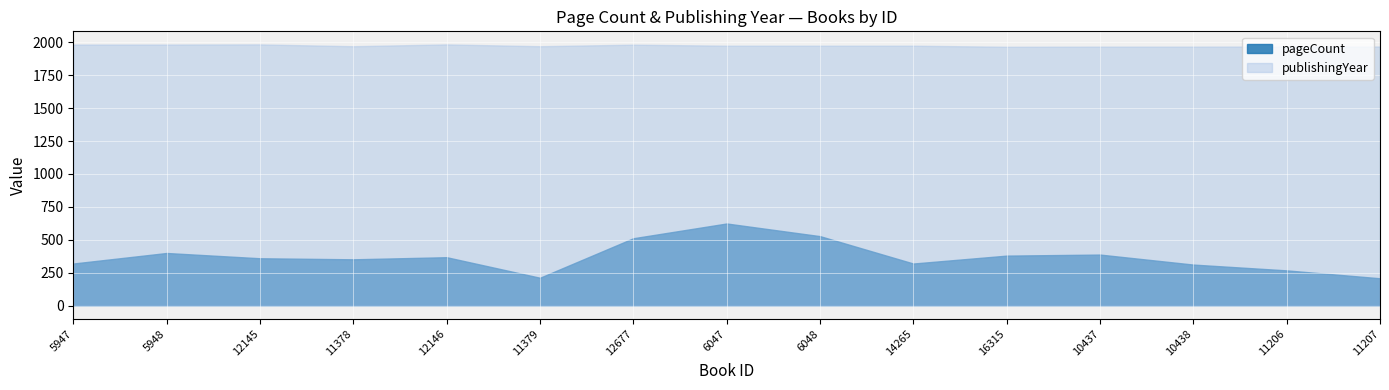

Which category has the lowest value in the pageCount series?

11207